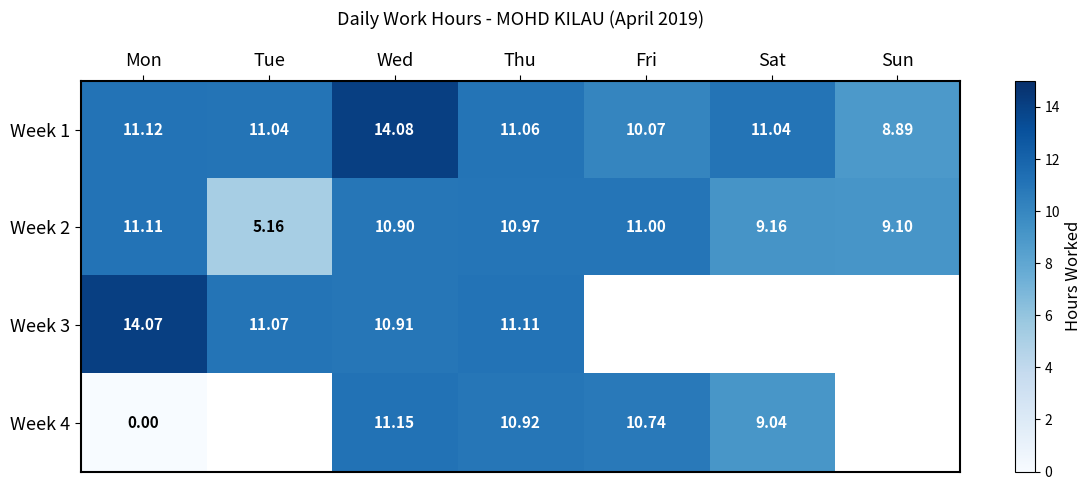

At which label does Week 1 first exceed 11?

Mon